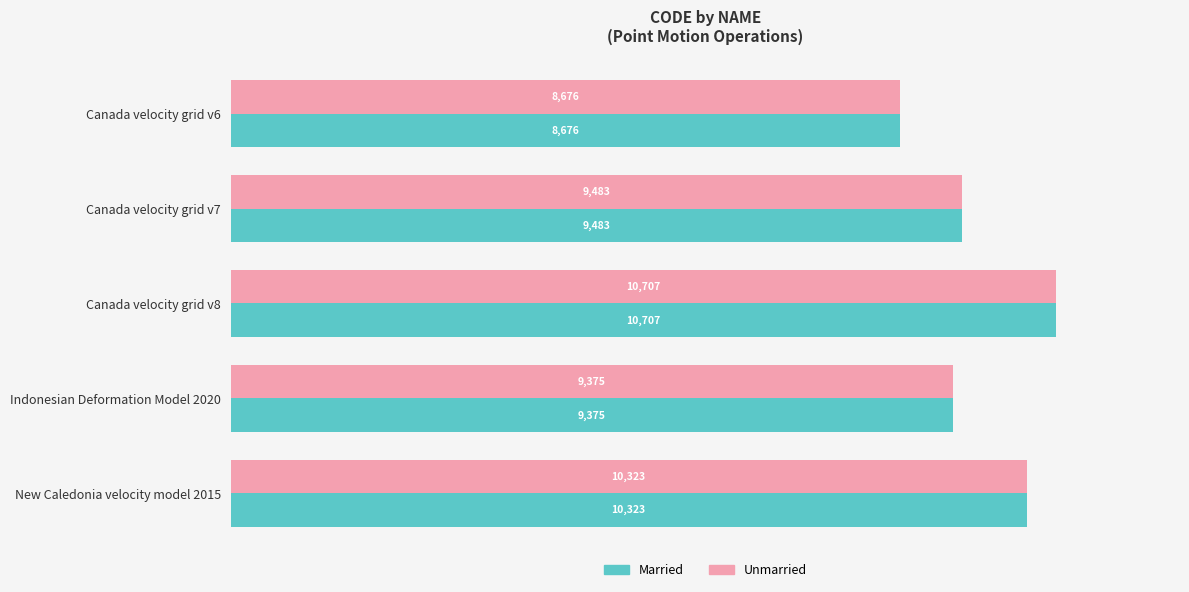

What is the total value across all series at New Caledonia velocity model 2015?

20646